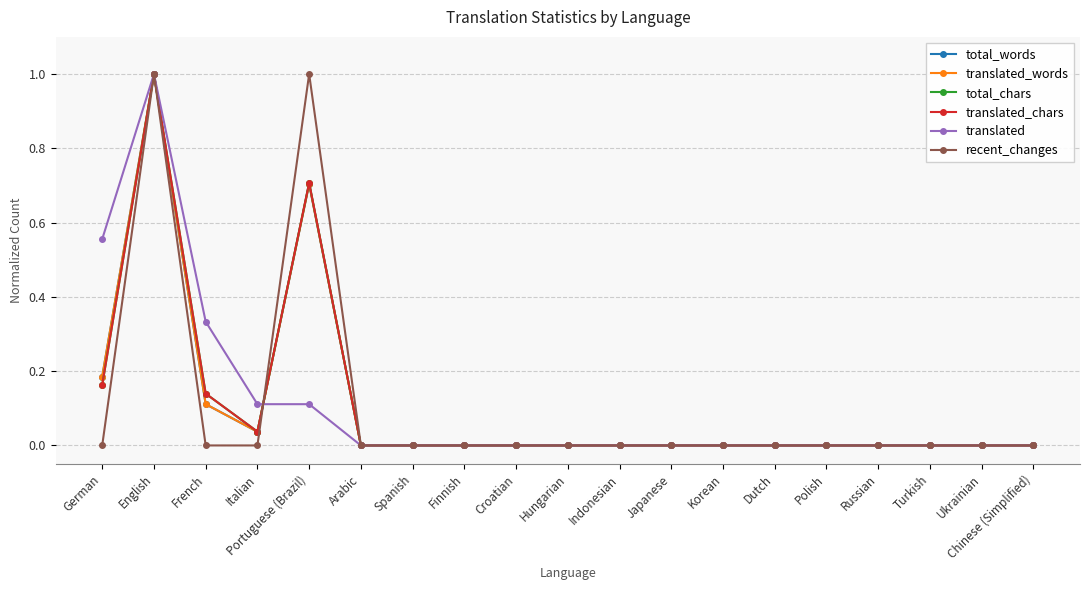

List the labels in order of translated value, largest first.

English, German, French, Italian, Portuguese (Brazil), Arabic, Spanish, Finnish, Croatian, Hungarian, Indonesian, Japanese, Korean, Dutch, Polish, Russian, Turkish, Ukrainian, Chinese (Simplified)